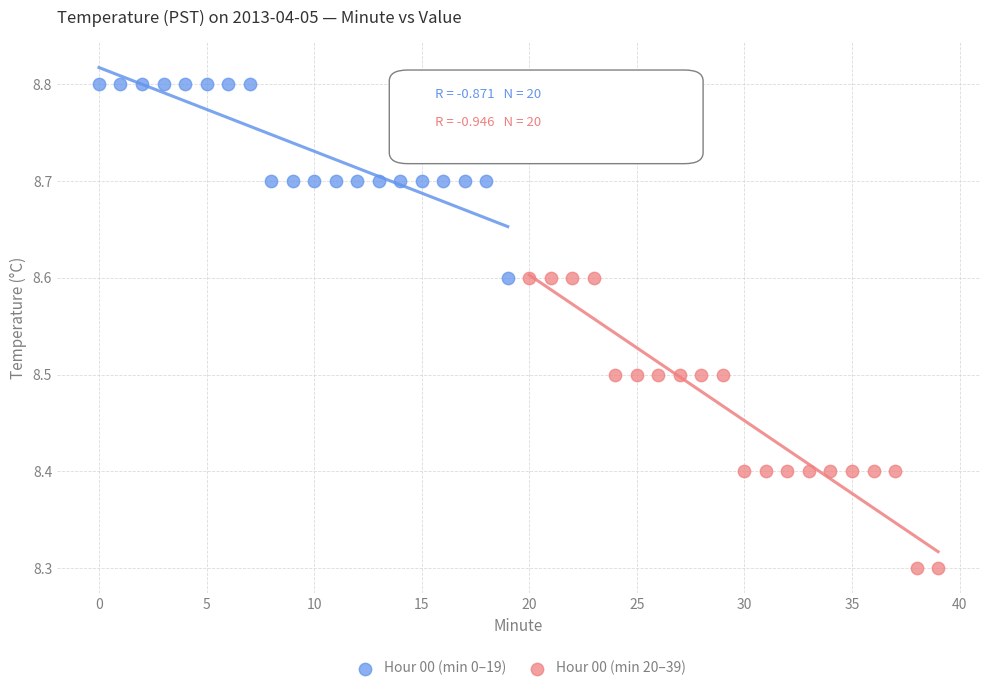

Which series contains the highest Y value?

Hour 00 (min 0–19)